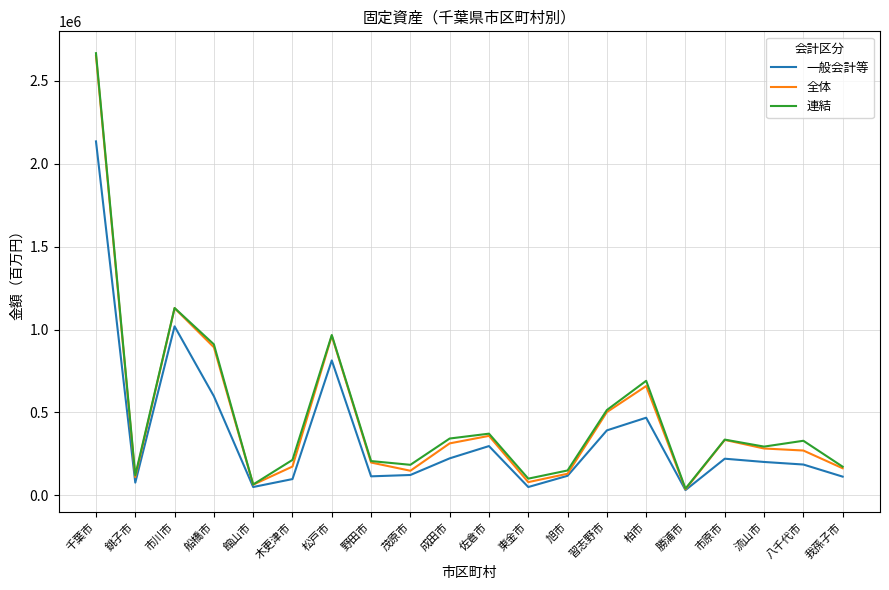

True or false: 全体 has more than 0 points higher than both neighbors.

True